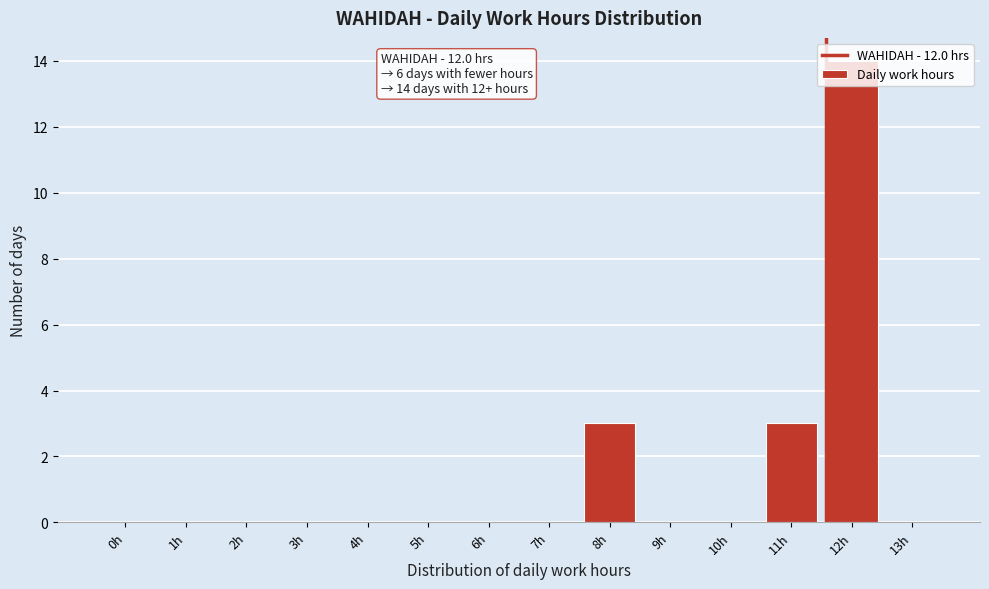

True or false: the data shows 0 at 10h.

True